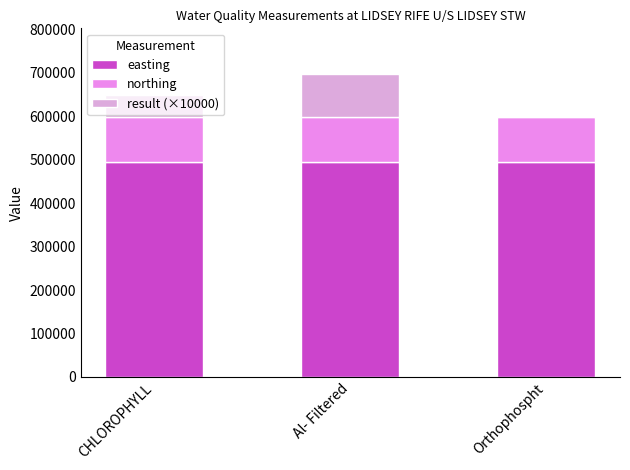

Are the bars grouped side by side (vs. stacked)?

No